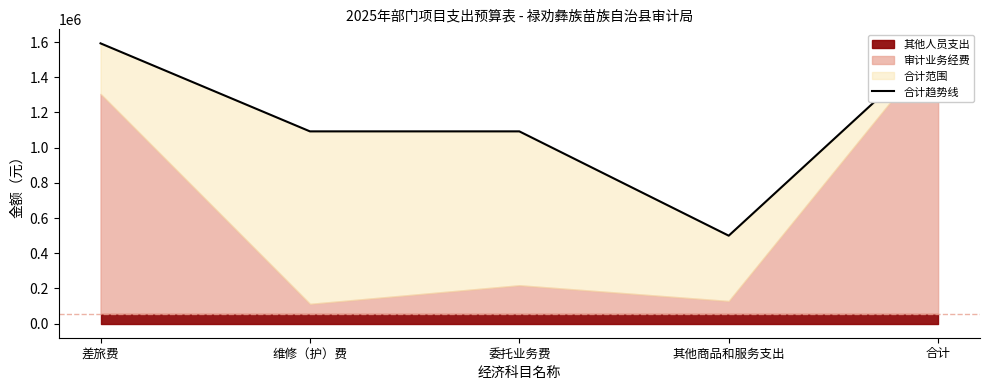

What is the label of the 3rd point from the right?

委托业务费